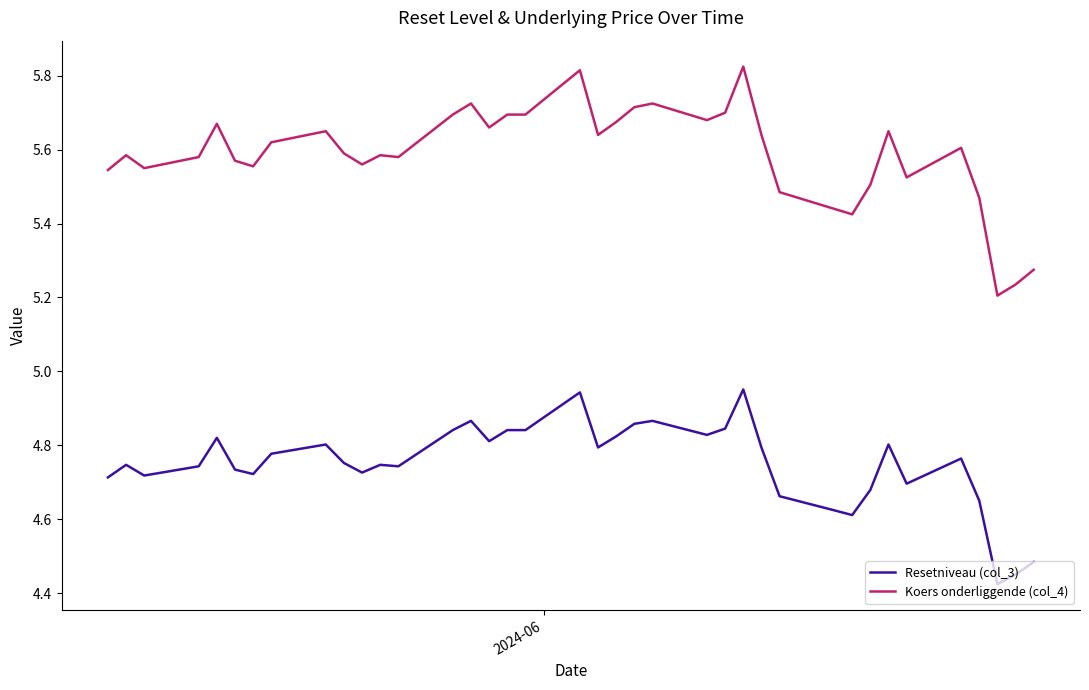

List the series in order of their overall mean, highest first.

Koers onderliggende (col_4), Resetniveau (col_3)